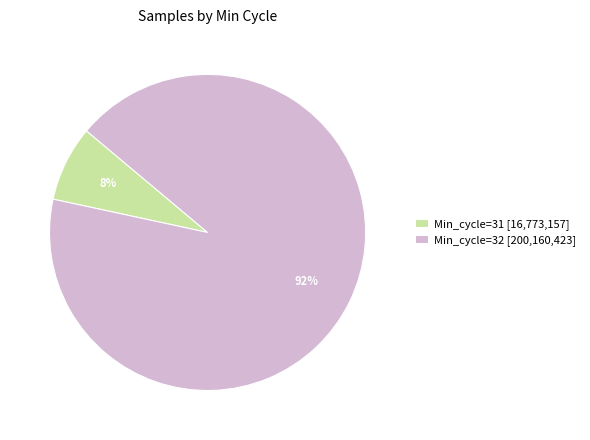

Which slice represents more than half of the pie?

Min_cycle=32 [200,160,423]